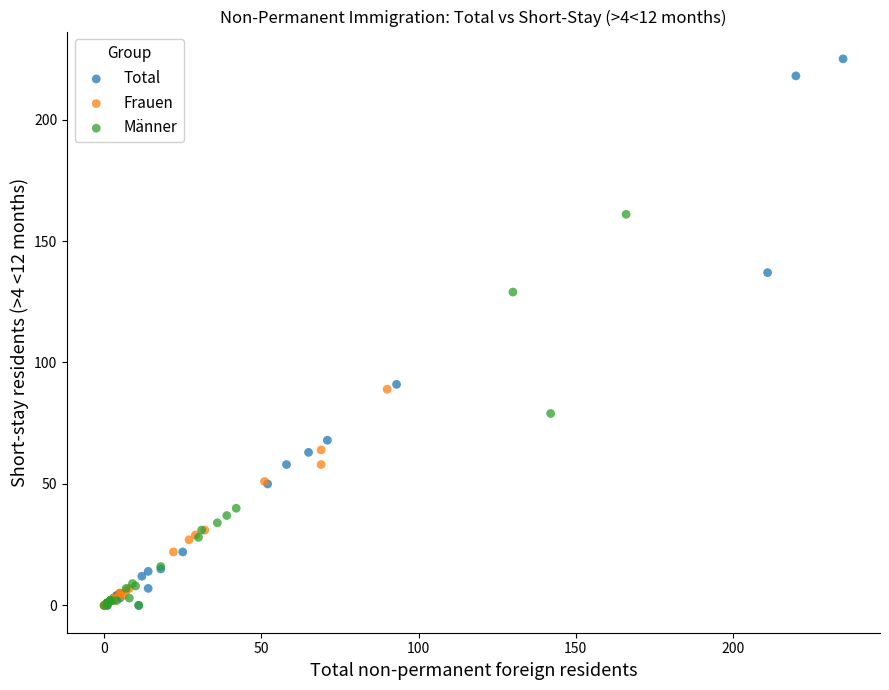

Which series has the largest Y range (max minus min)?

Total